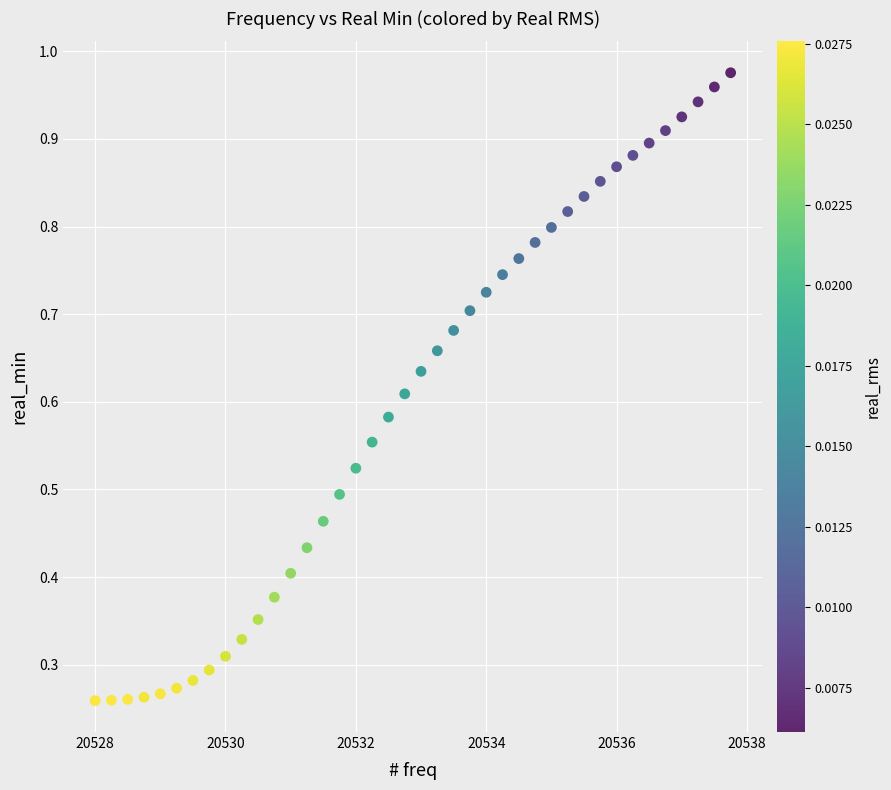

What is the range of X values (max minus min)?

9.8